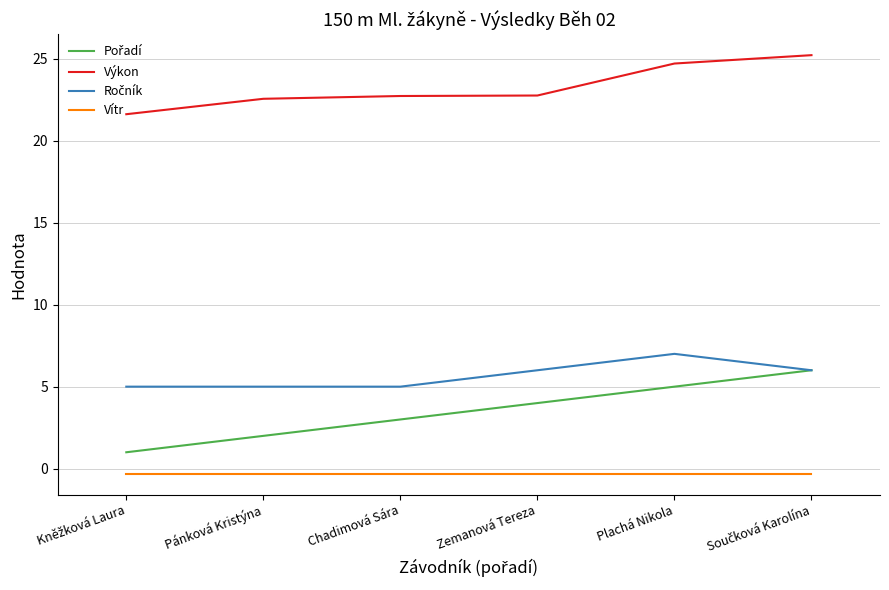

The Výkon series shows 32.4 at Chadimová Sára. True or false?

False